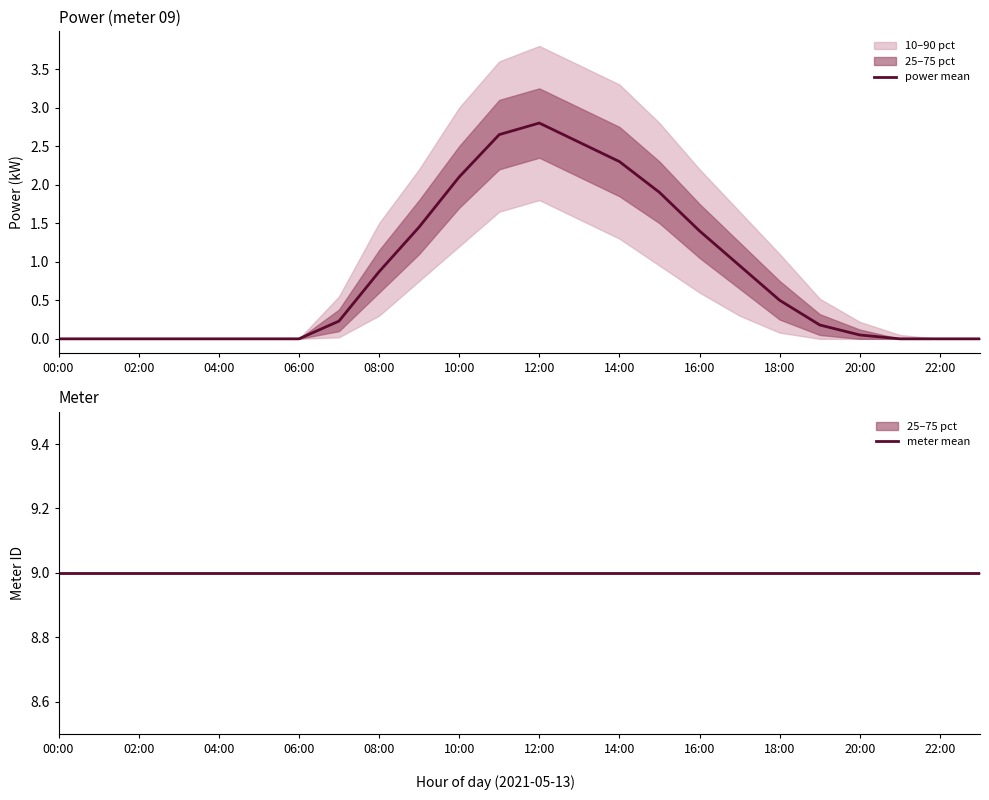

Is the value of meter mean at 14:00 greater than the value of power mean at 18:00?

Yes